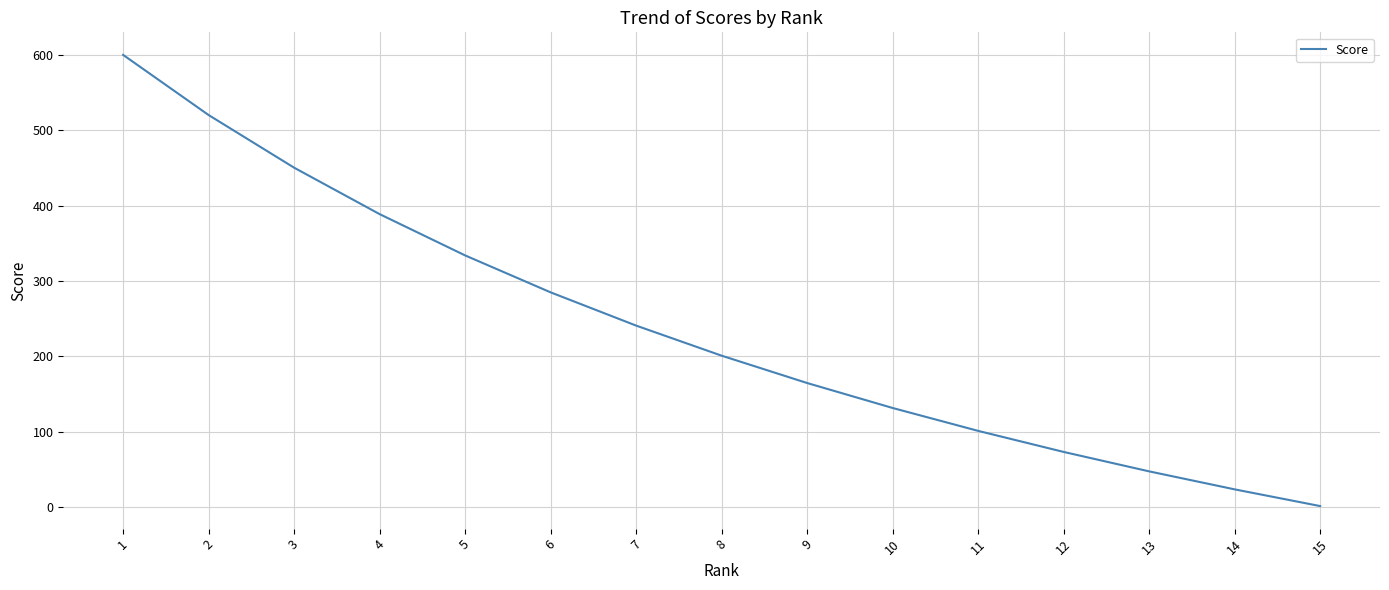

List the labels in order of value, largest first.

1, 2, 3, 4, 5, 6, 7, 8, 9, 10, 11, 12, 13, 14, 15